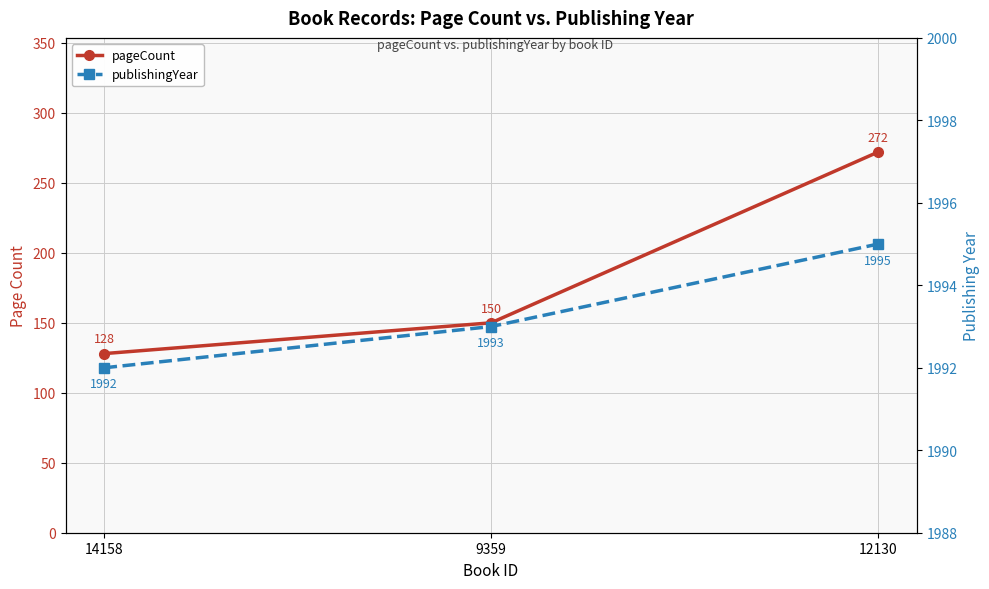

Reading left to right, extract all data points from this chart.

pageCount: 128	150	272
publishingYear: 1992	1993	1995